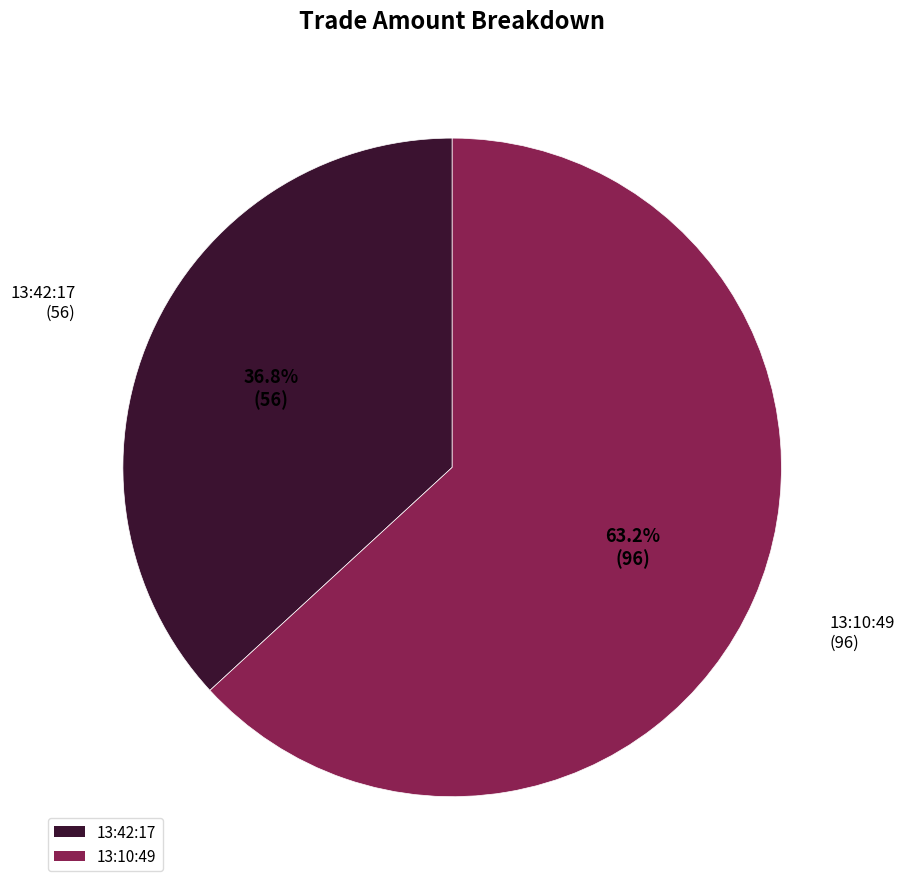

To the nearest percent, what is the difference between the largest and smallest slice percentages?

26%